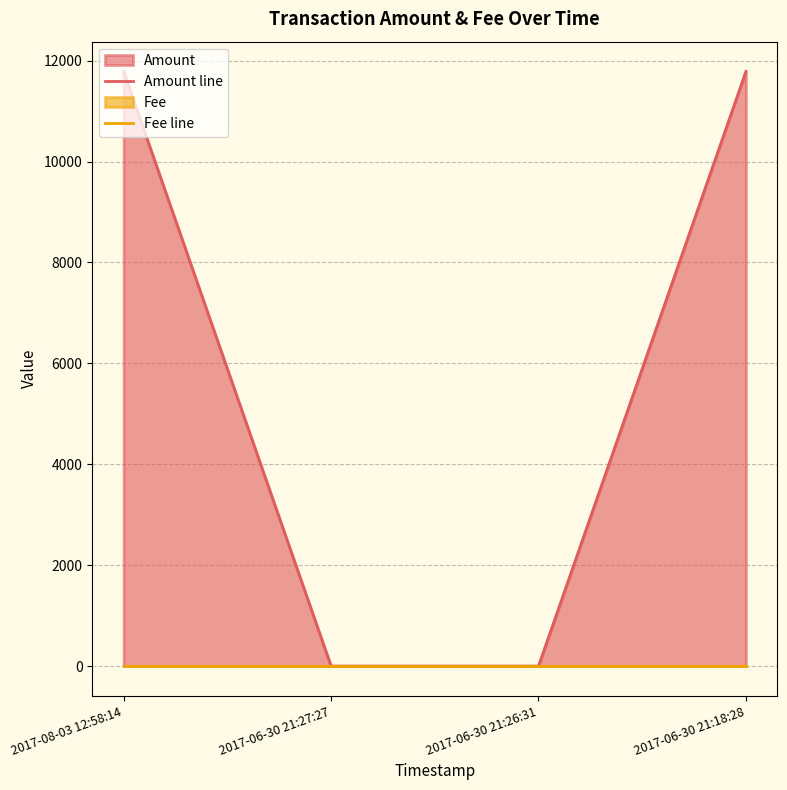

What is the difference between the Amount line values at 2017-06-30 21:18:28 and 2017-08-03 12:58:14?

3.0